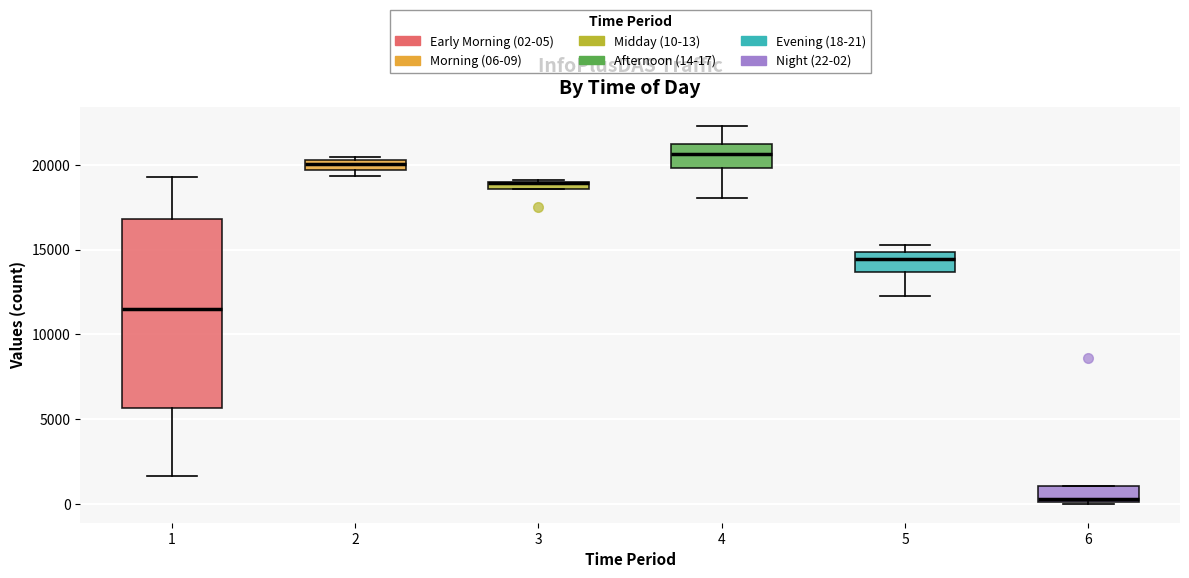

Where is the upper edge of the box at x = 6 on the y-axis? The values are not printed on the chart, so give them approximately, as read against the axis.

1000